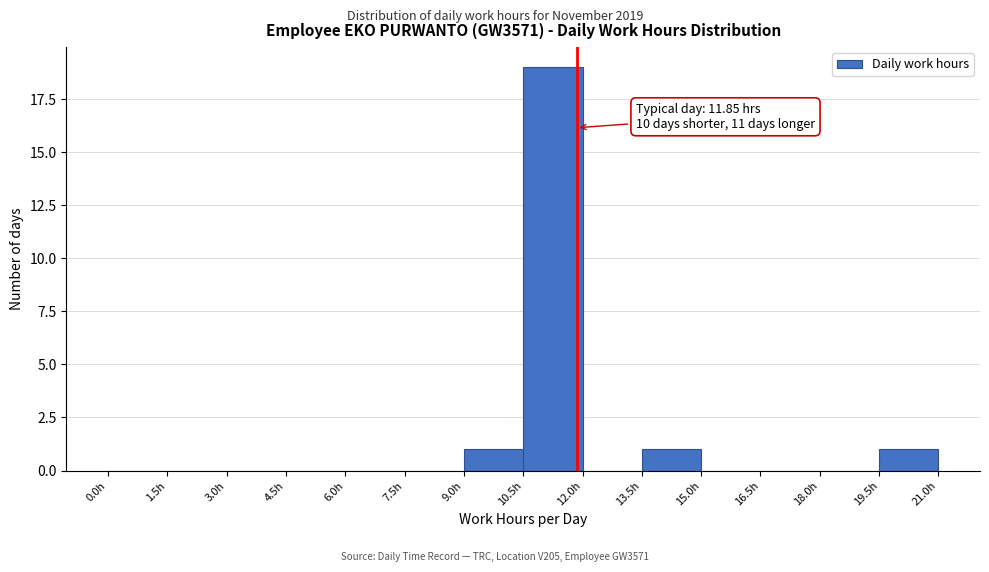

Over which range of the x-axis is the bar tallest?

10.5 to 12.0